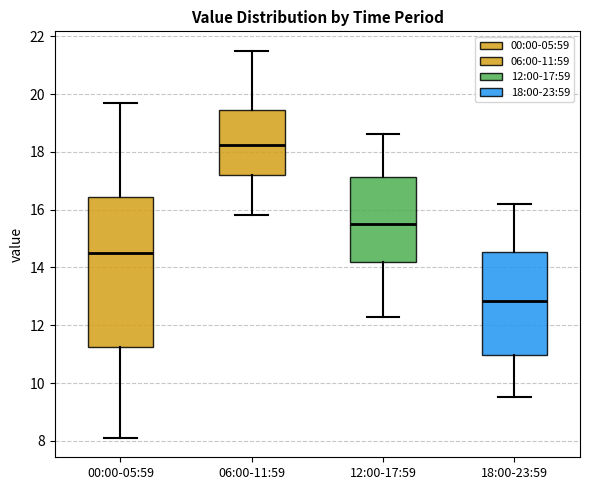

Reading left to right, transcribe this box plot: for each box, give where its median line is, the range the box spans, and where its two whiskers end, as read against the y-axis. The values are not printed on the chart, so give them approximately, as read against the axis.

00:00-05:59: median 14.6, box 11.2 to 16.4, whiskers 8.2 to 19.8
06:00-11:59: median 18.2, box 17.2 to 19.4, whiskers 15.8 to 21.6
12:00-17:59: median 15.6, box 14.2 to 17.2, whiskers 12.4 to 18.6
18:00-23:59: median 12.8, box 11.0 to 14.6, whiskers 9.6 to 16.2